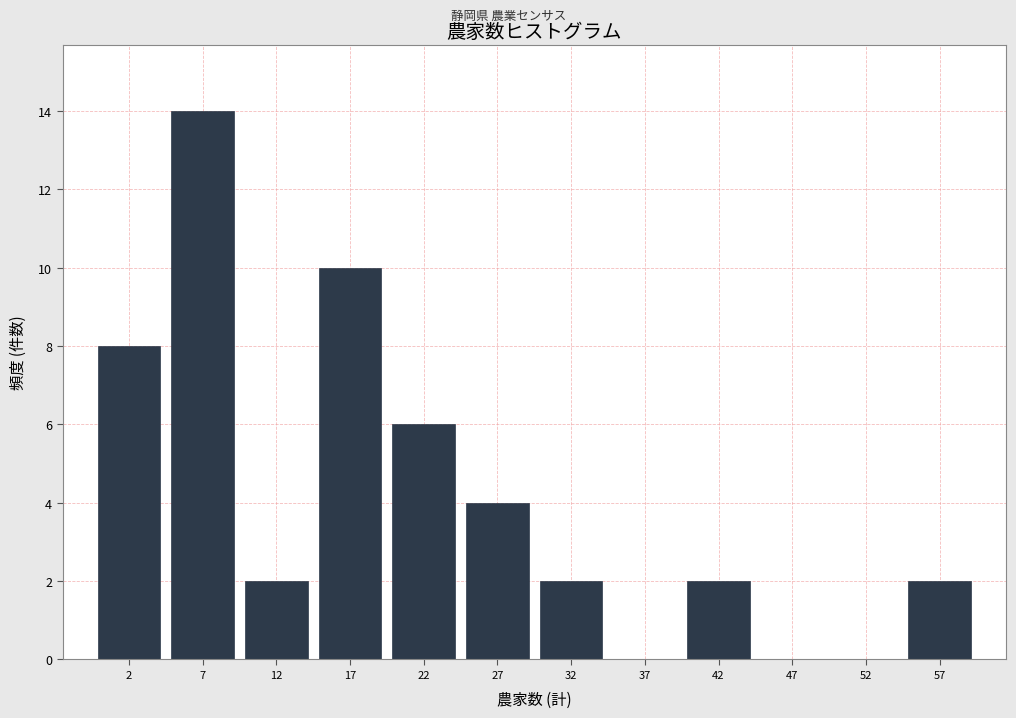

What is the height of the bar covering 40 to 45 on the x-axis? The values are not printed on the chart, so give them approximately, as read against the axis.

2